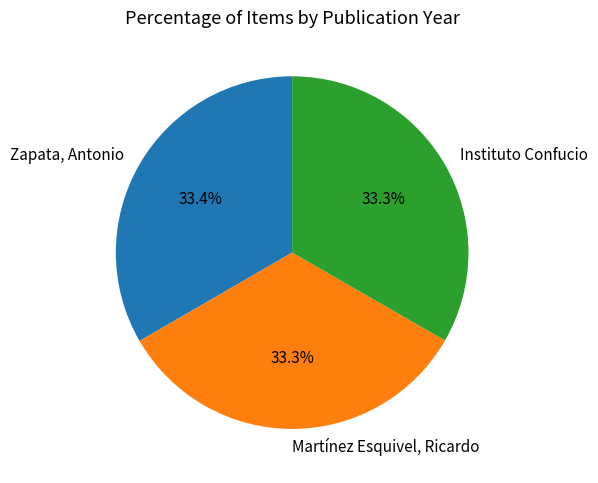

To the nearest percent, what percentage of the pie is Zapata, Antonio?

33%